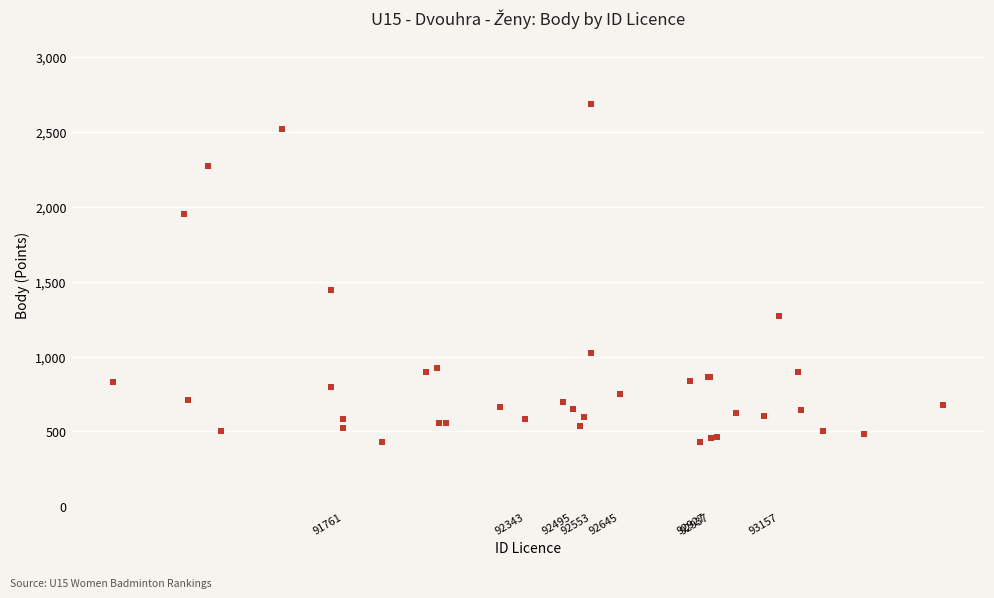

What Y value in the scatter plot is closest to 1559?

1442